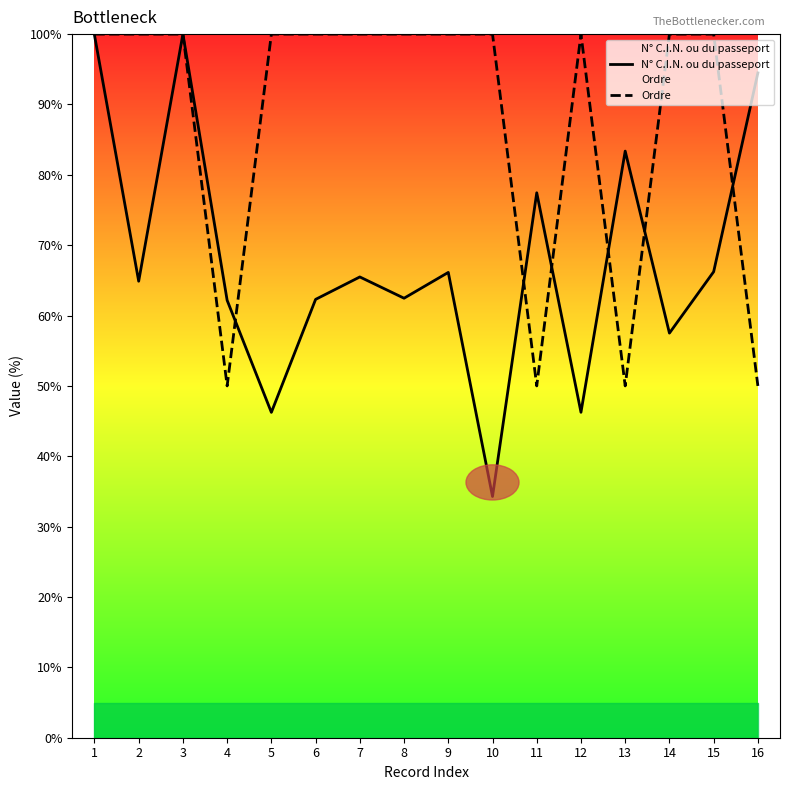

Where is N° C.I.N. ou du passeport nearest to the value 67?

15